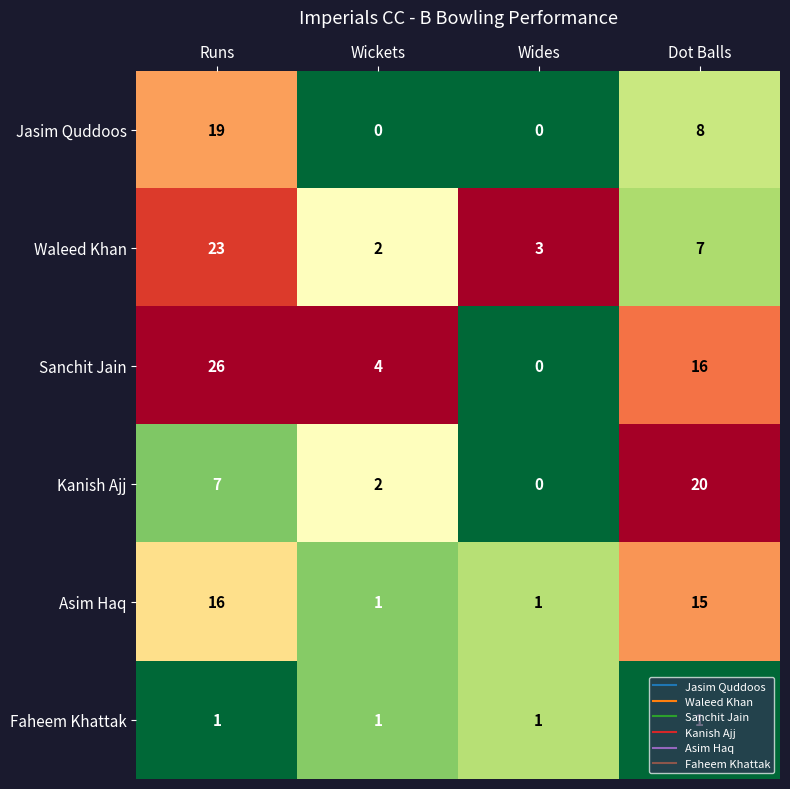

What is the difference between the maximum and second lowest values in the Waleed Khan series?

20